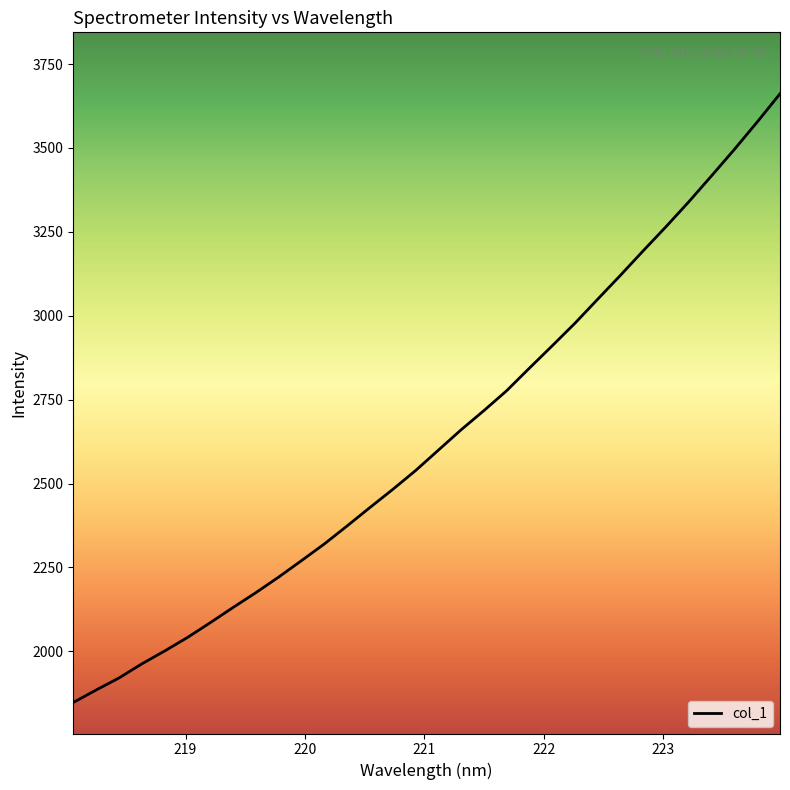

How many lines are shown in the chart?

1